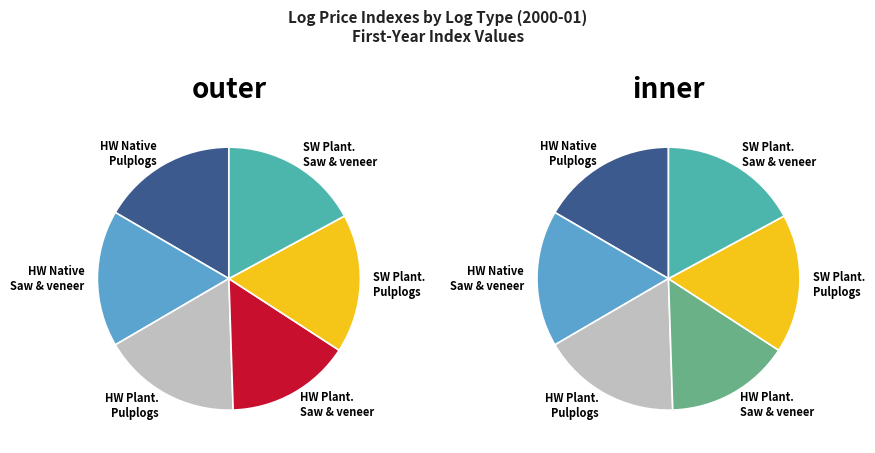

What is the change in value from Hardwood Native Pulplogs to Hardwood Plantation Saw and veneer logs?

-8.1